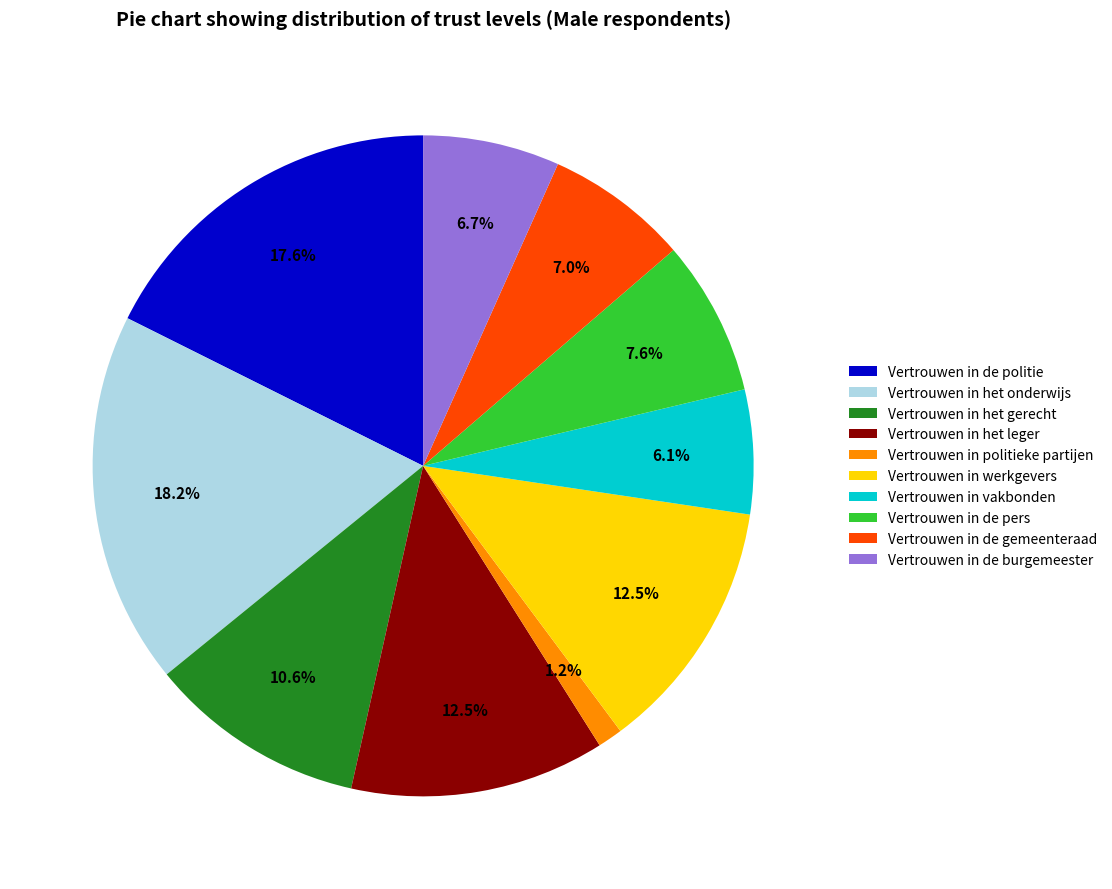

To the nearest percent, what is the difference between the largest and smallest slice percentages?

17%